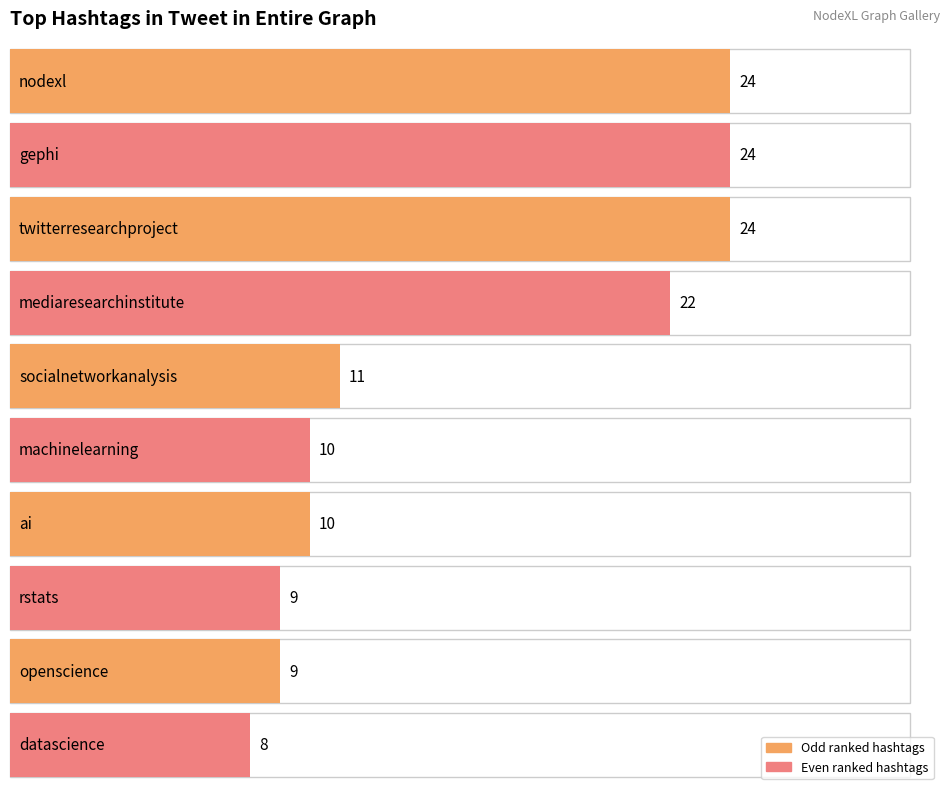

At how many categories does at least one series exceed 1?

10